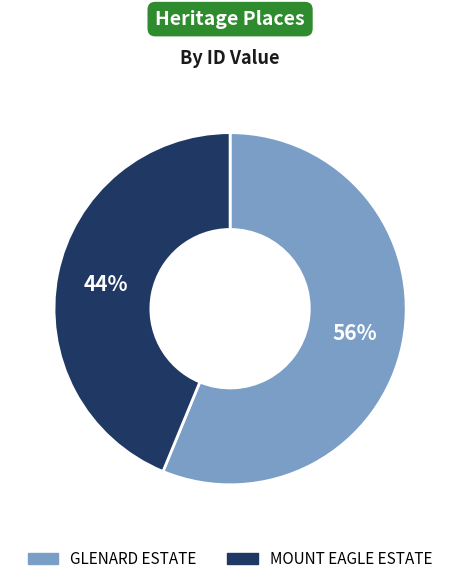

To the nearest percent, what is the combined percentage of MOUNT EAGLE ESTATE and GLENARD ESTATE?

100%